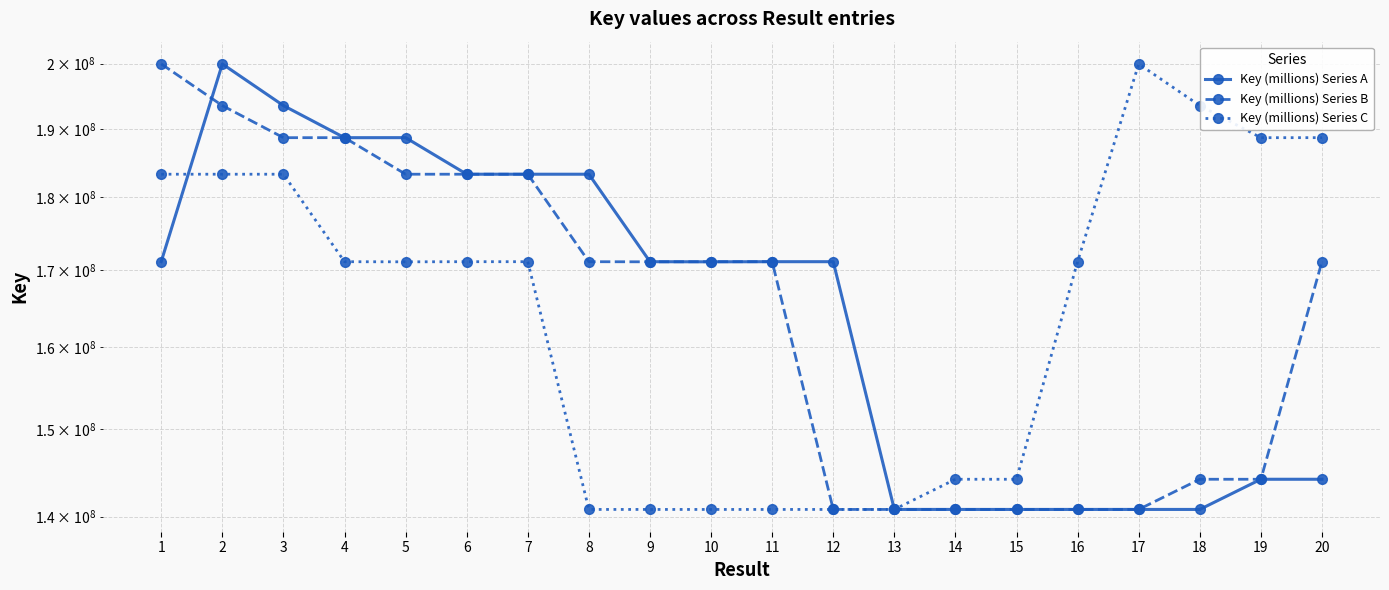

Where do Key (millions) Series C and Key (millions) Series A first cross each other?

1 and 2